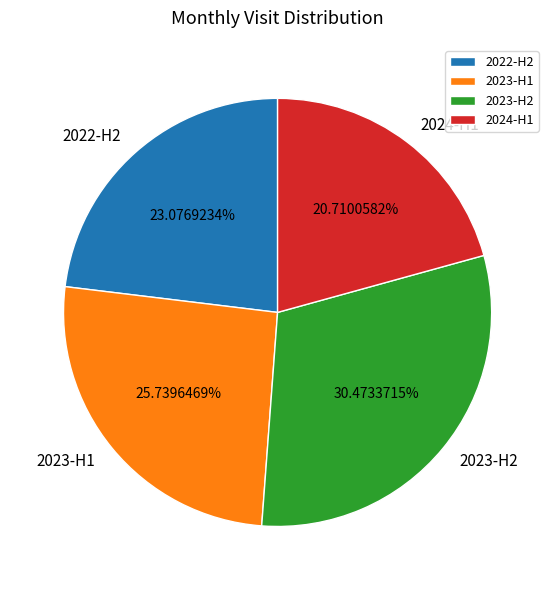

What is the ratio of the value at 2023-H1 to the value at 2023-H2?

0.8